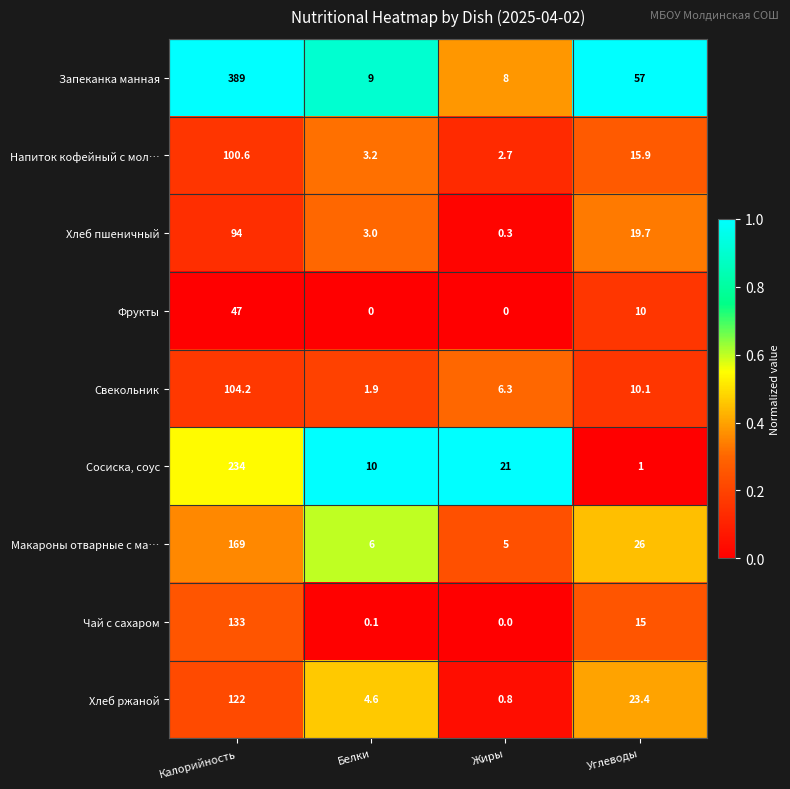

What is the greatest value displayed?

389.0